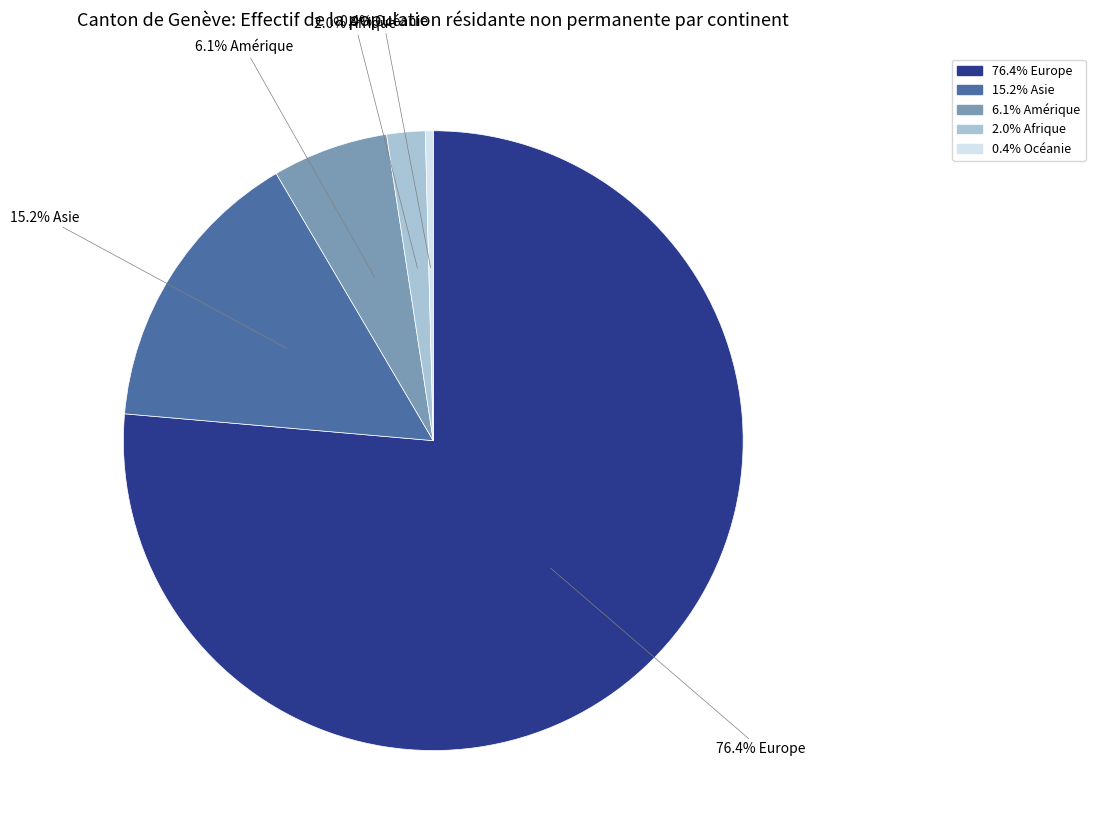

Is there a majority slice in this chart?

Yes